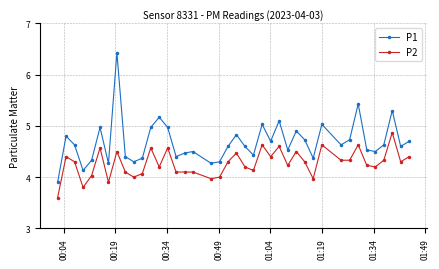

How many interior local peaks does the P1 series have?

12